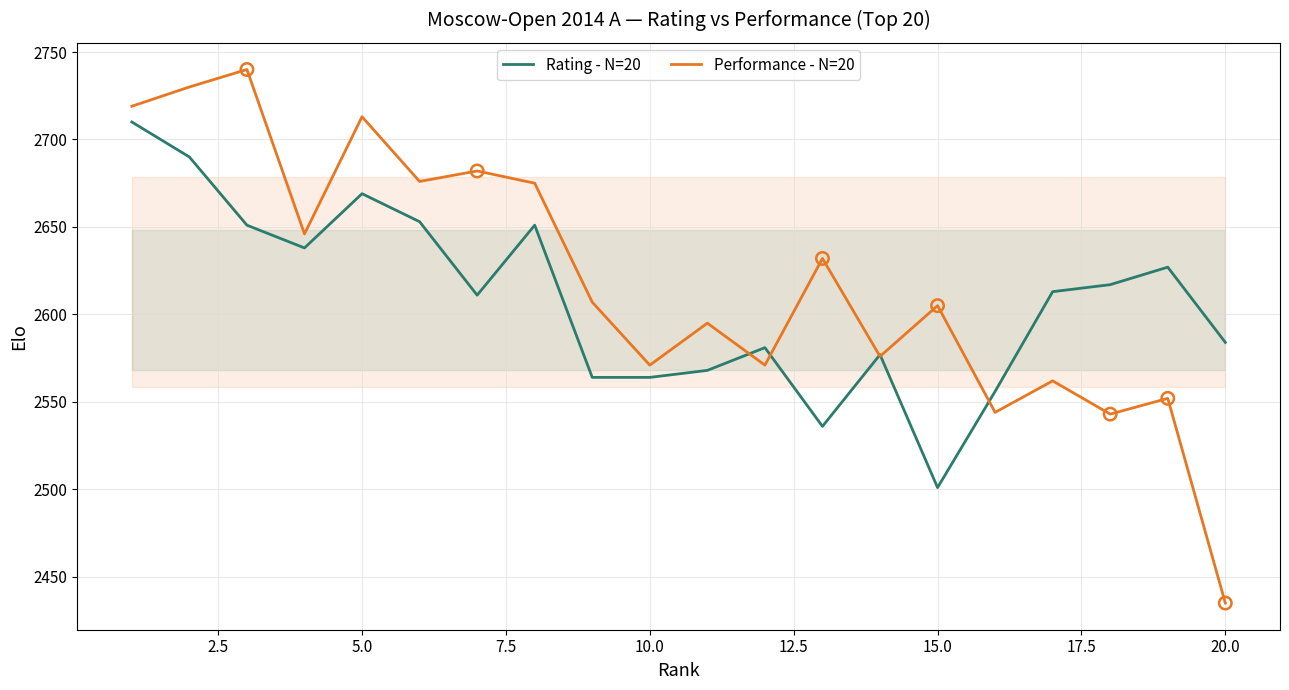

Which series has the widest spread of Y values?

Performance - N=20